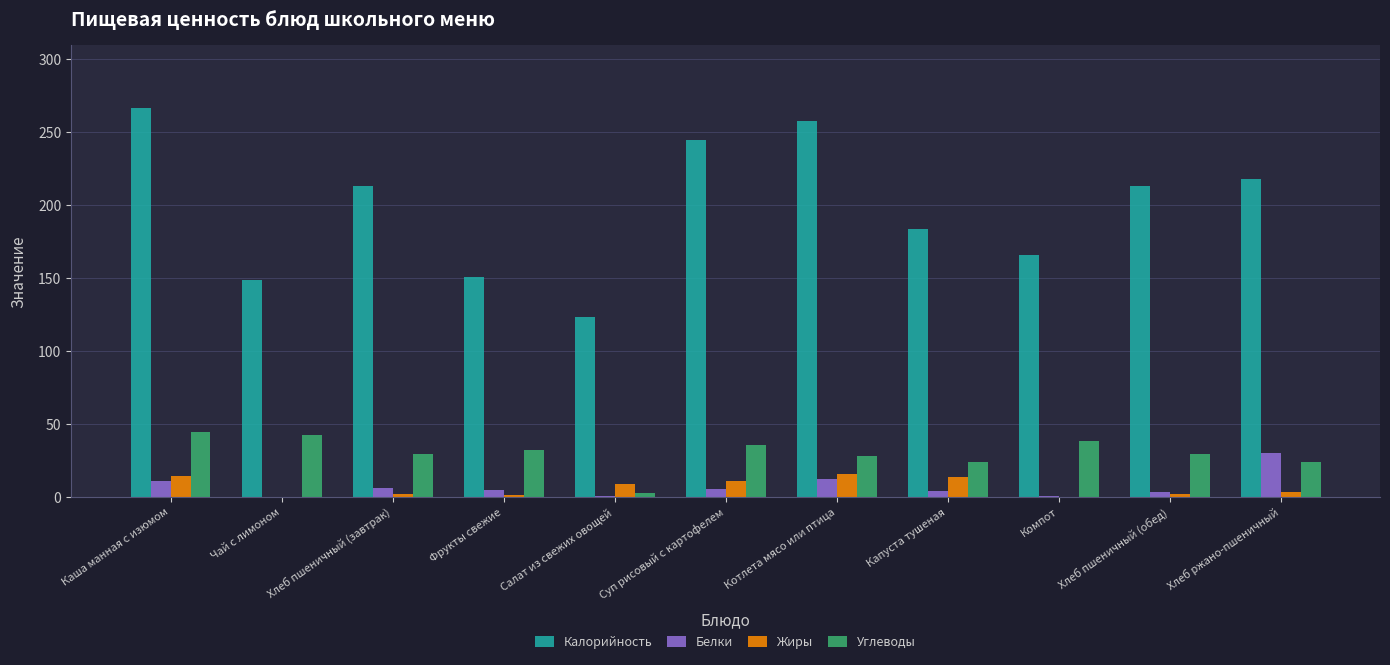

The value of Белки at Компот is 0.3. True or false?

True